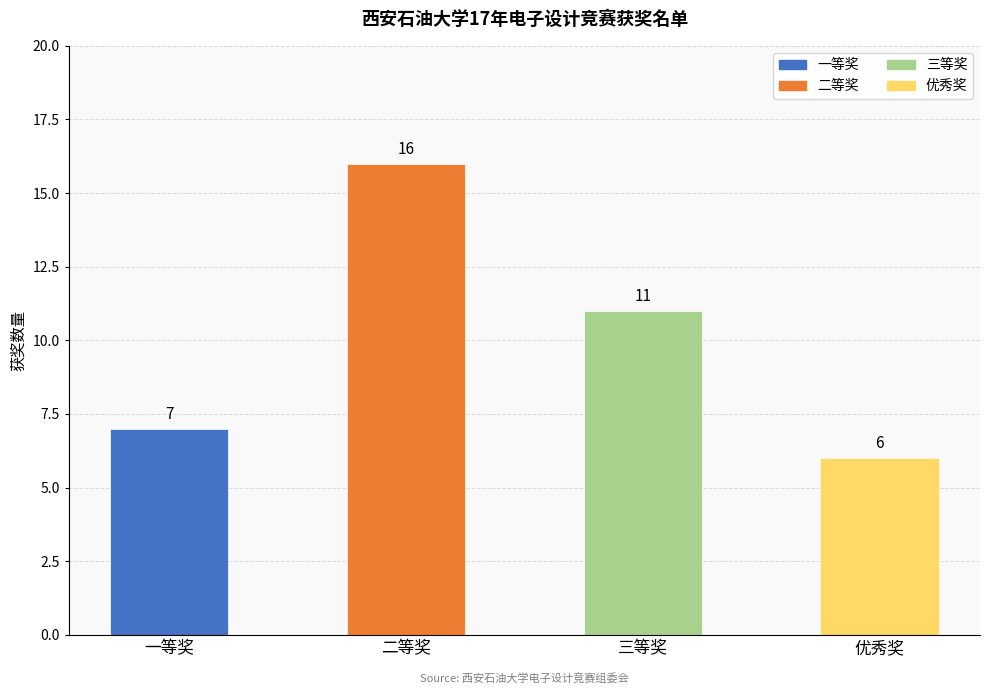

What is the average value?

10